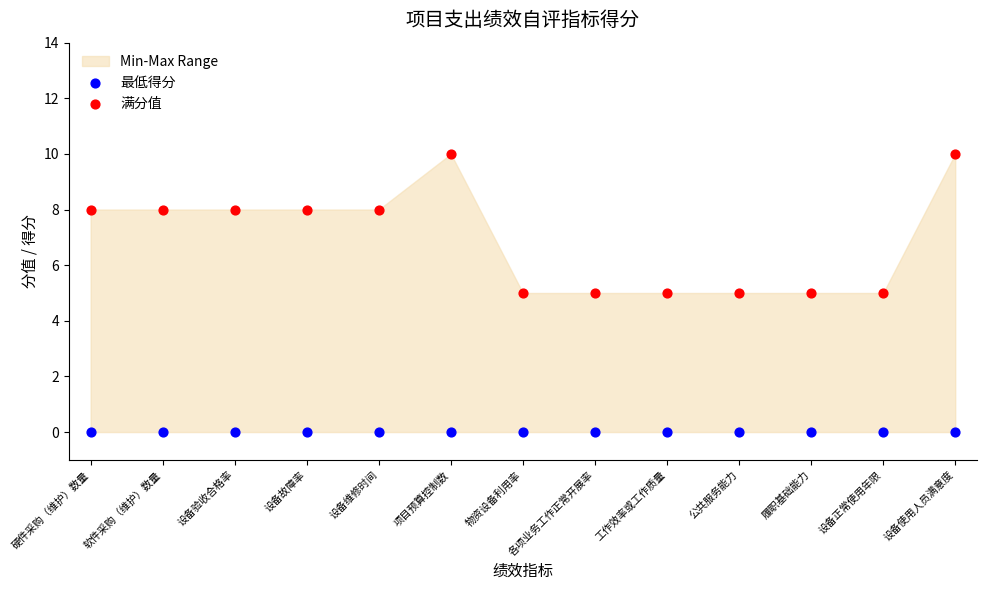

Which series reaches the minimum Y coordinate?

最低得分